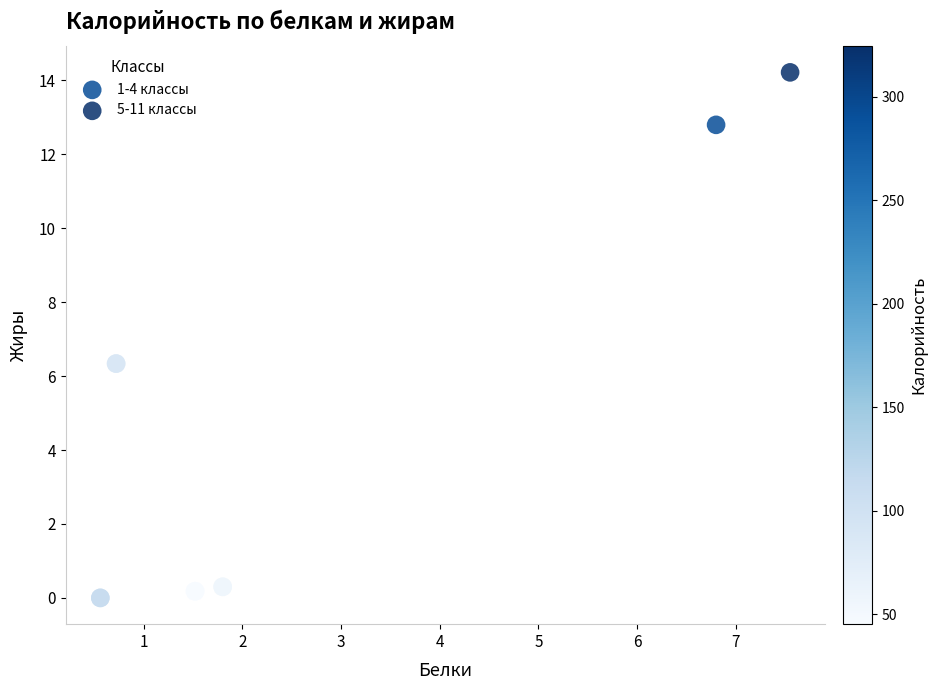

Which series reaches the maximum Y coordinate?

5-11 классы